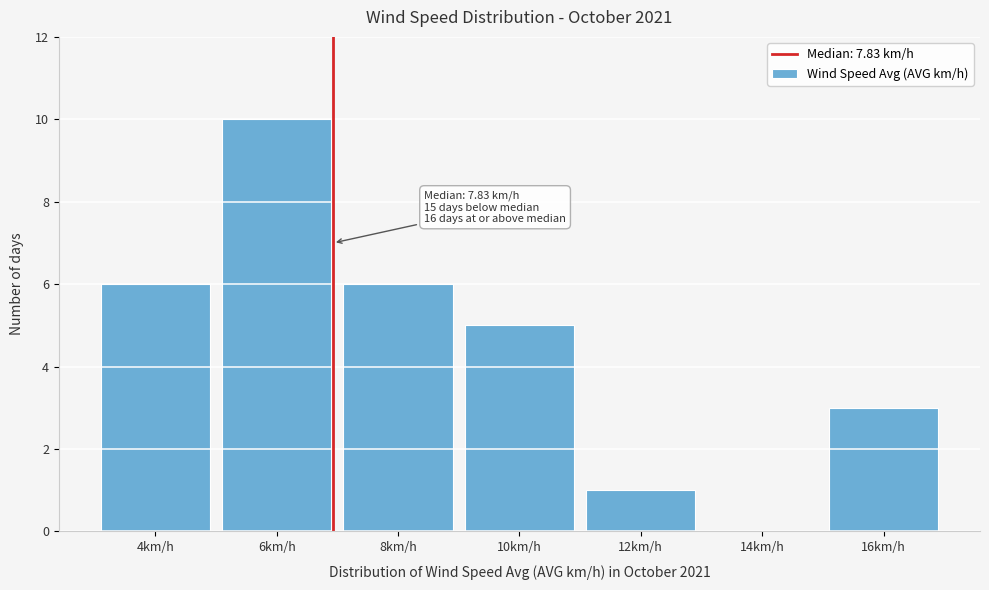

Reading right to left, extract all data points from this chart.

16km/h=3	14km/h=0	12km/h=1	10km/h=5	8km/h=6	6km/h=10	4km/h=6